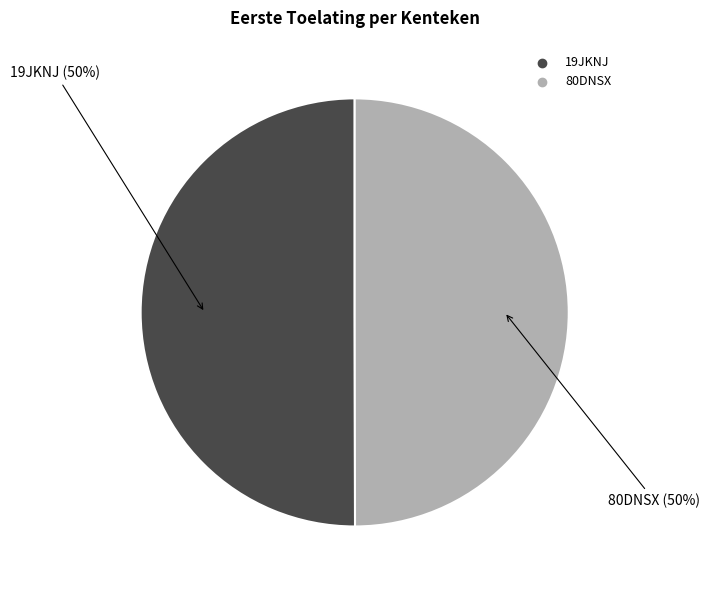

What percentage is the 19JKNJ slice, to the nearest percent?

50%